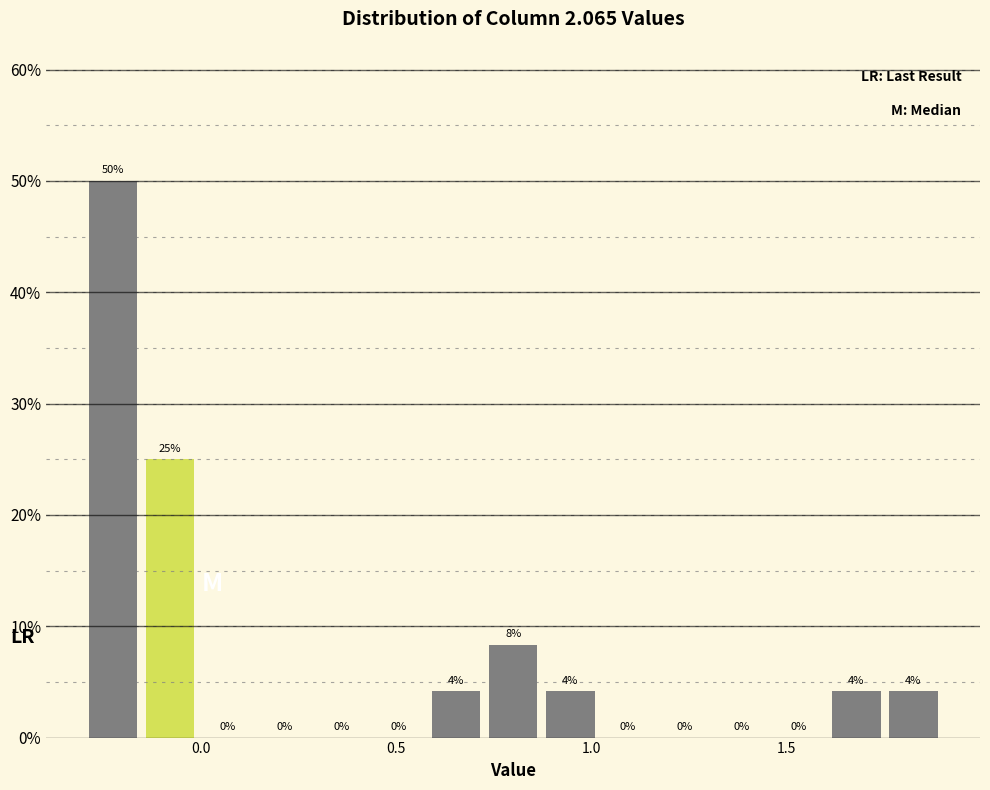

Read against the x-axis, roughly where is the centre of the tallest bar?

-0.25